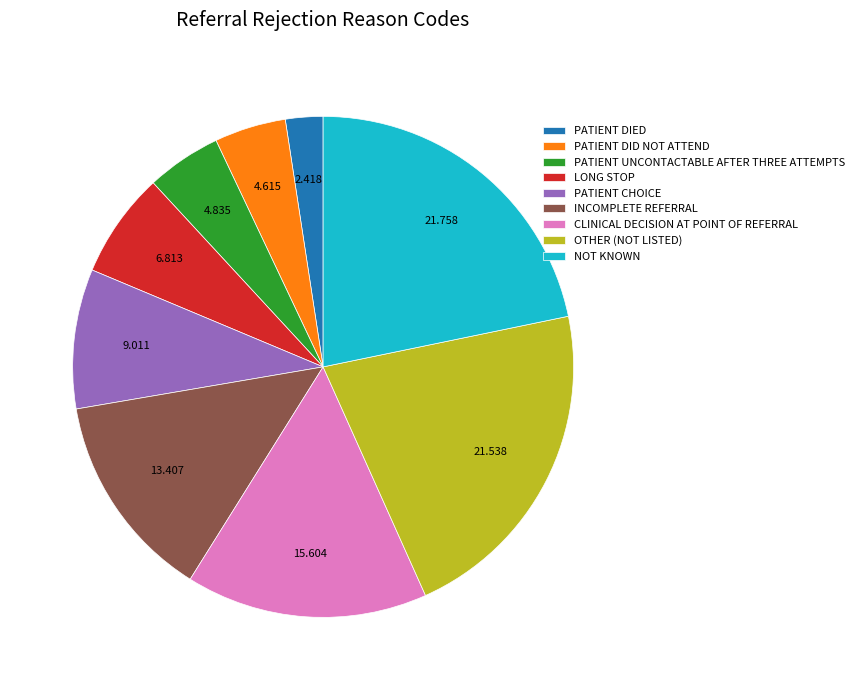

True or false: OTHER (NOT LISTED) accounts for 14% of the total.

False